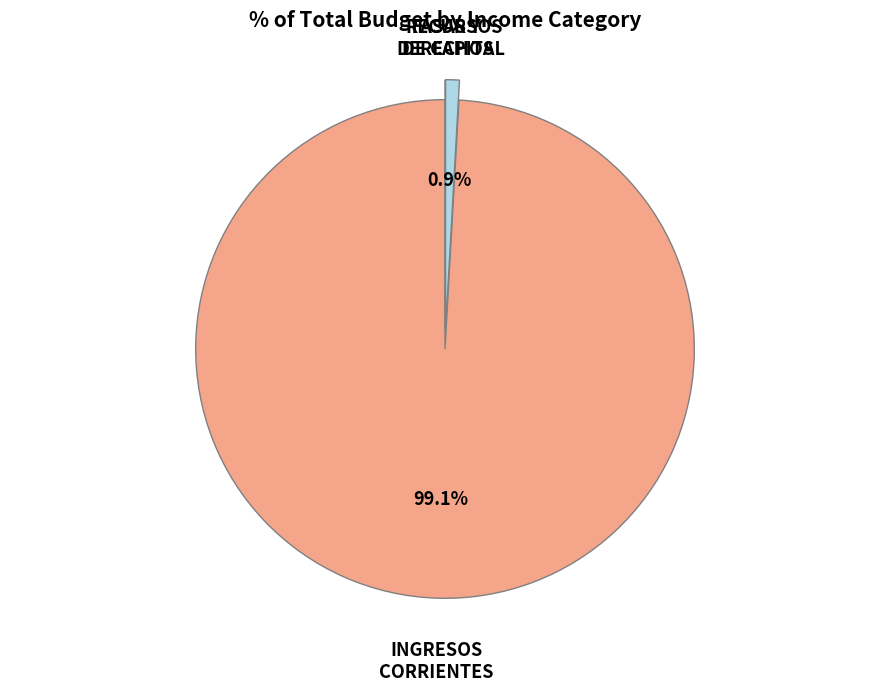

Is there a majority slice in this chart?

Yes